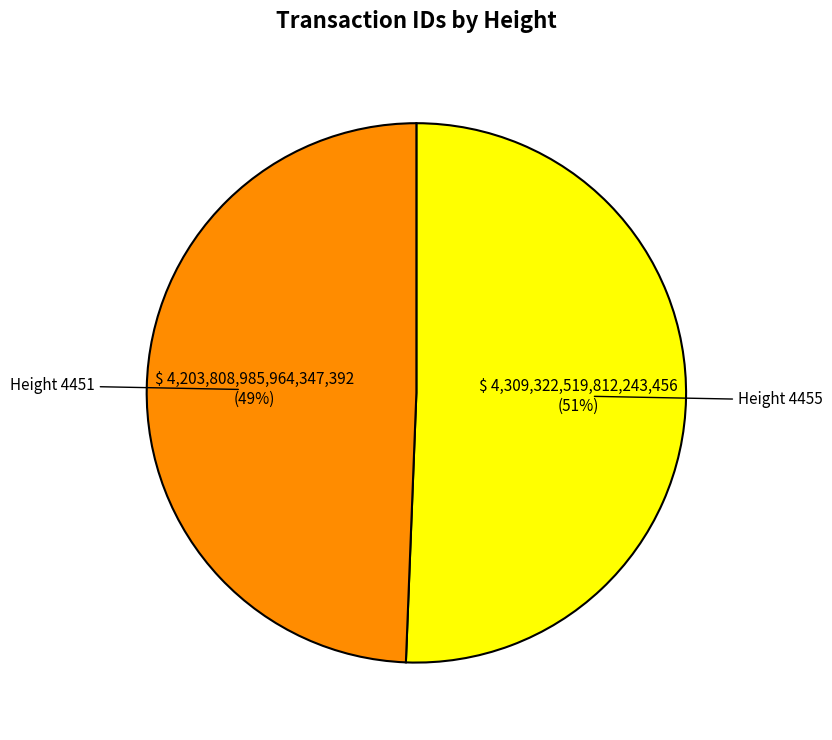

Does any single category account for the majority?

Yes